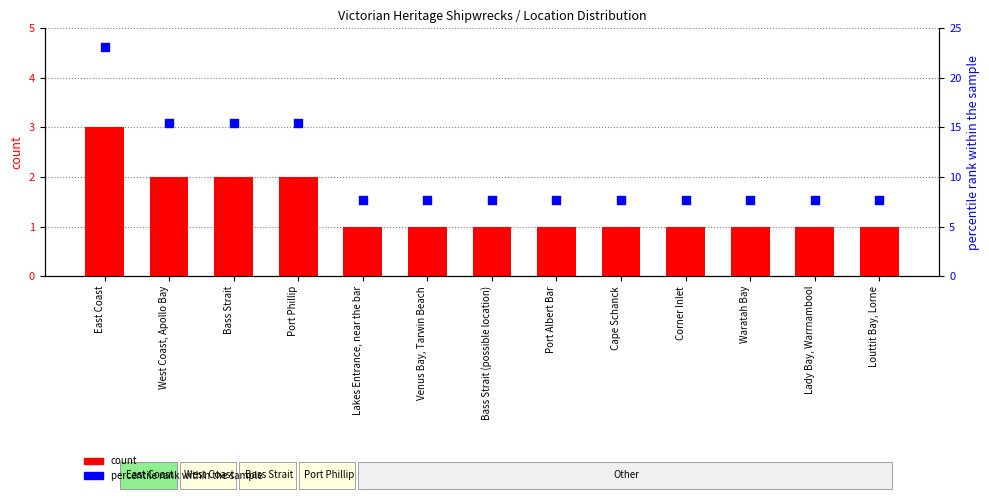

What is the total value across all series at Cape Schanck?

8.7